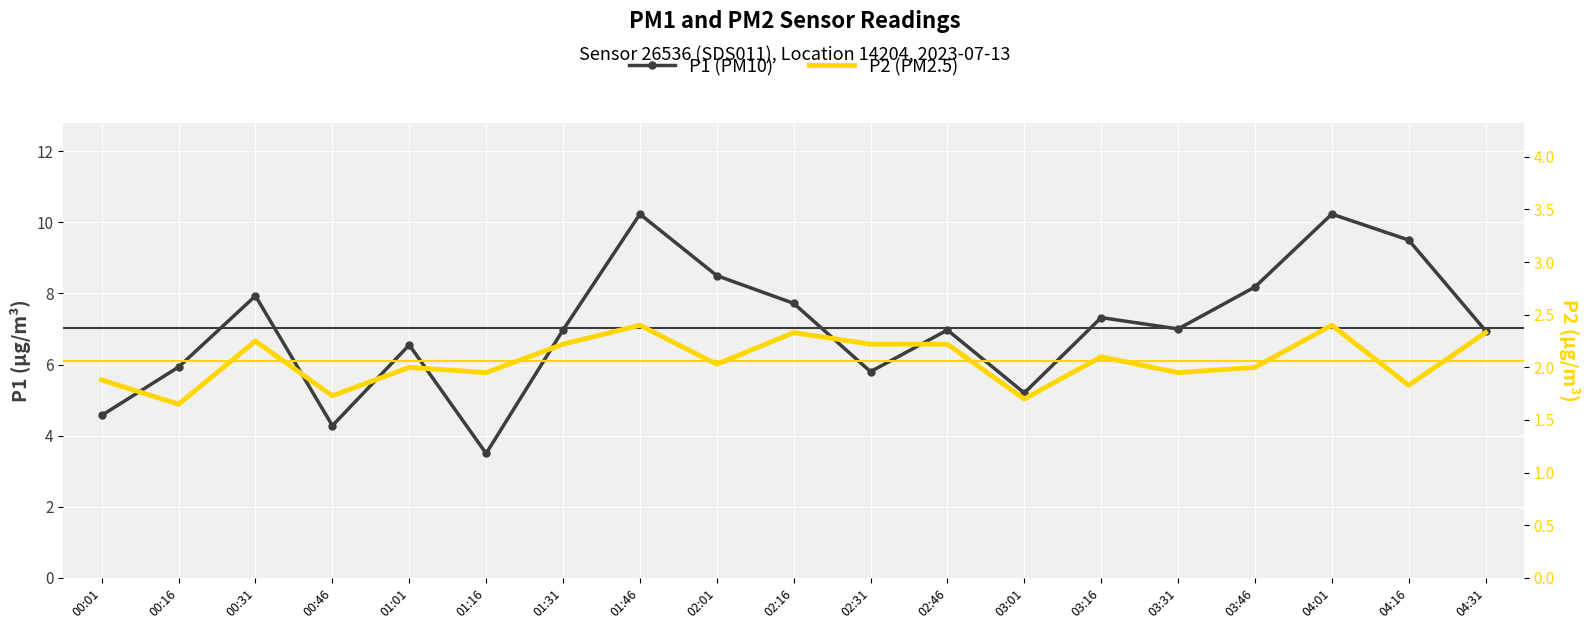

At which category does the chart reach its peak across all series?

01:46